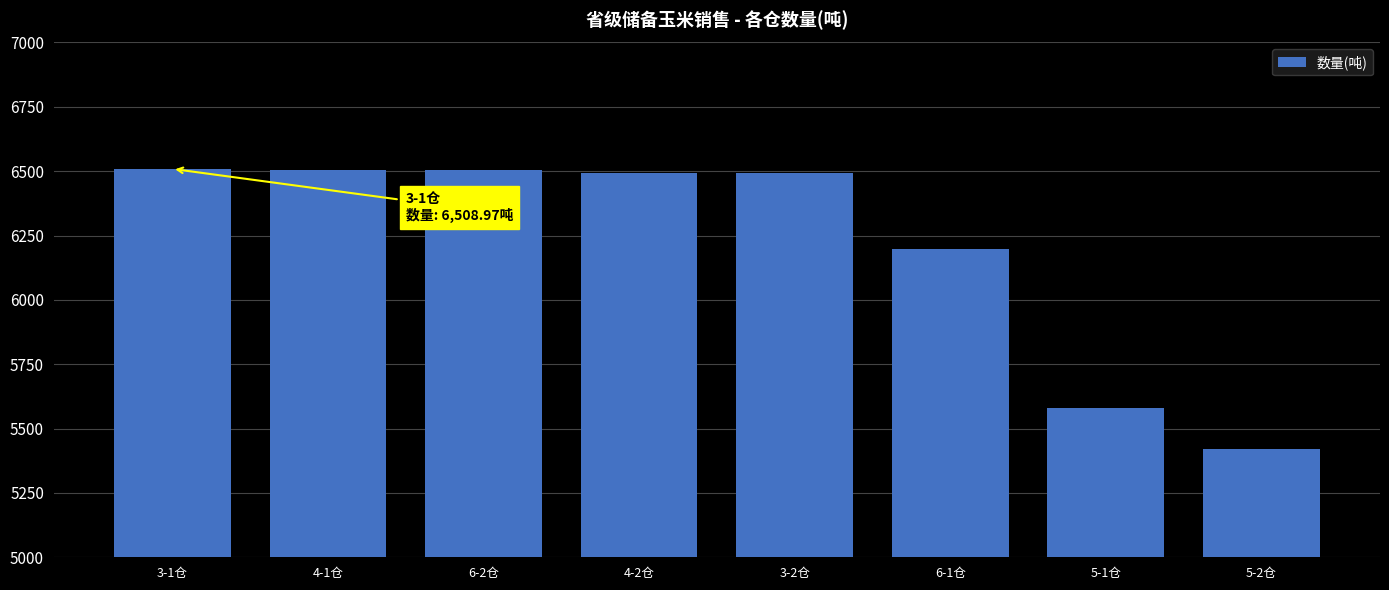

What is the maximum value shown in the chart?

6509.0